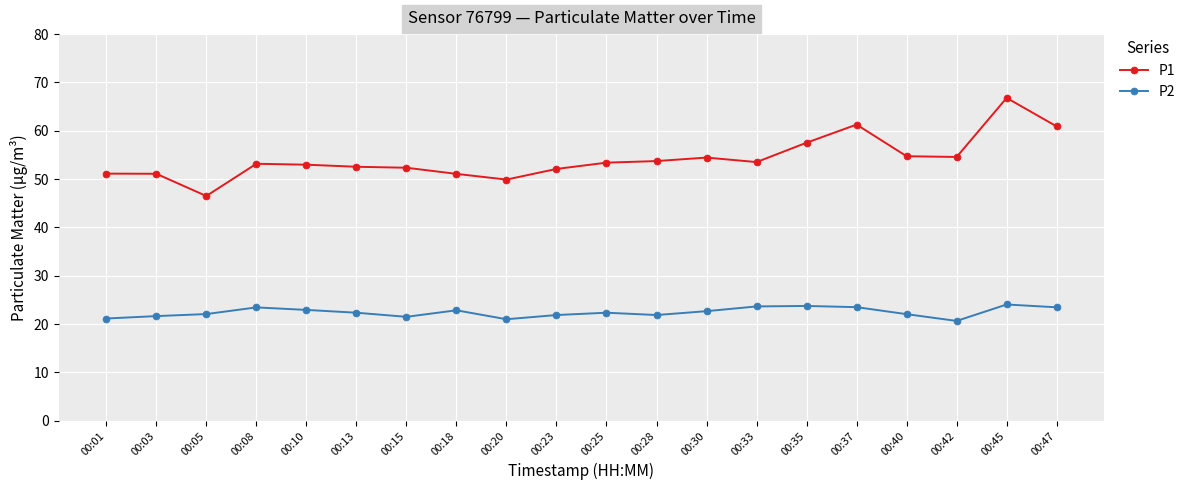

What is the value of the P1 point at the 11th from the left?

53.4